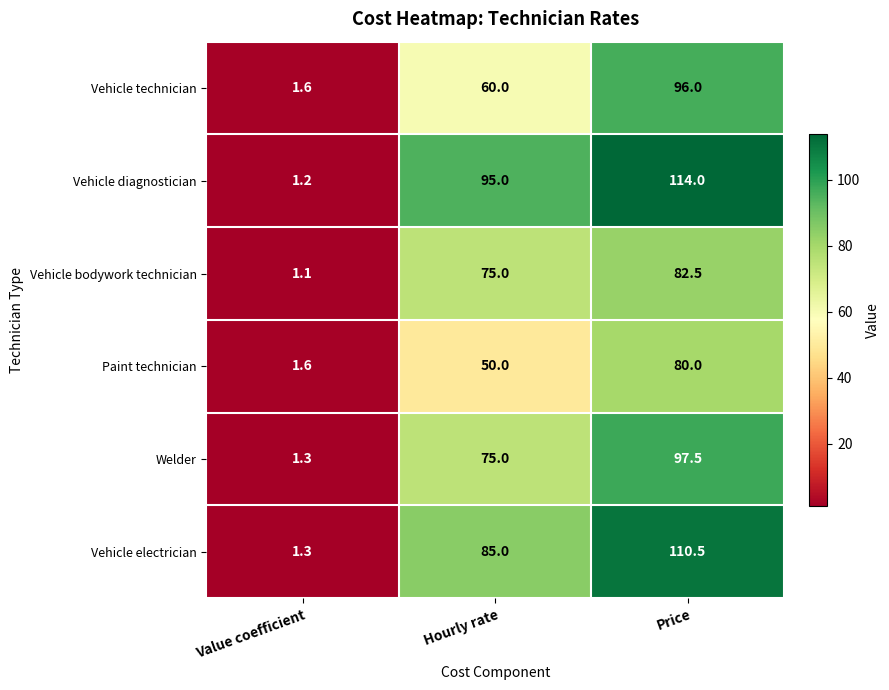

What is the total value across all series at Price?

580.5